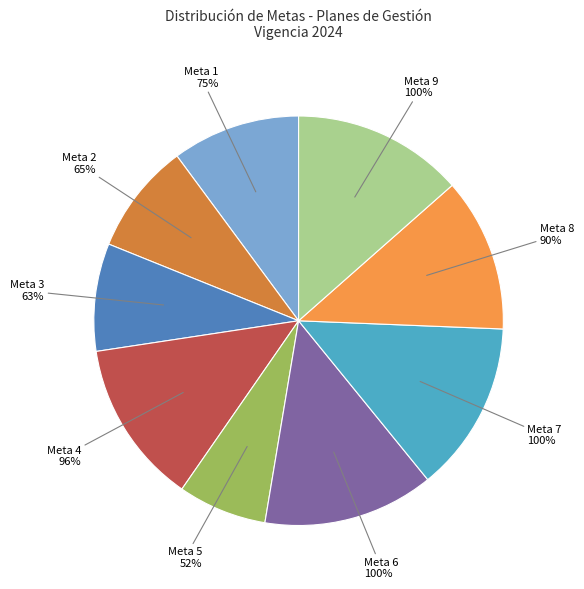

Approximately how many times larger is the value at Meta 7
100% compared to Meta 6
100%?

1.0